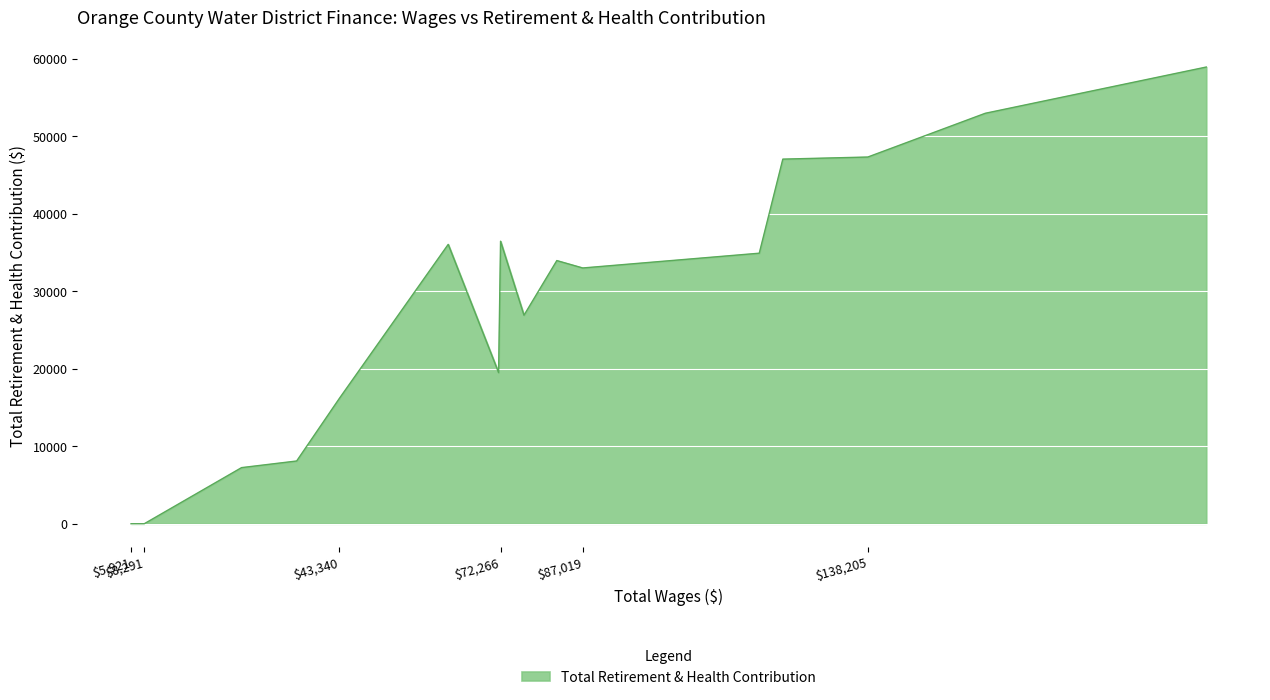

What is the maximum value shown in the chart?

58903